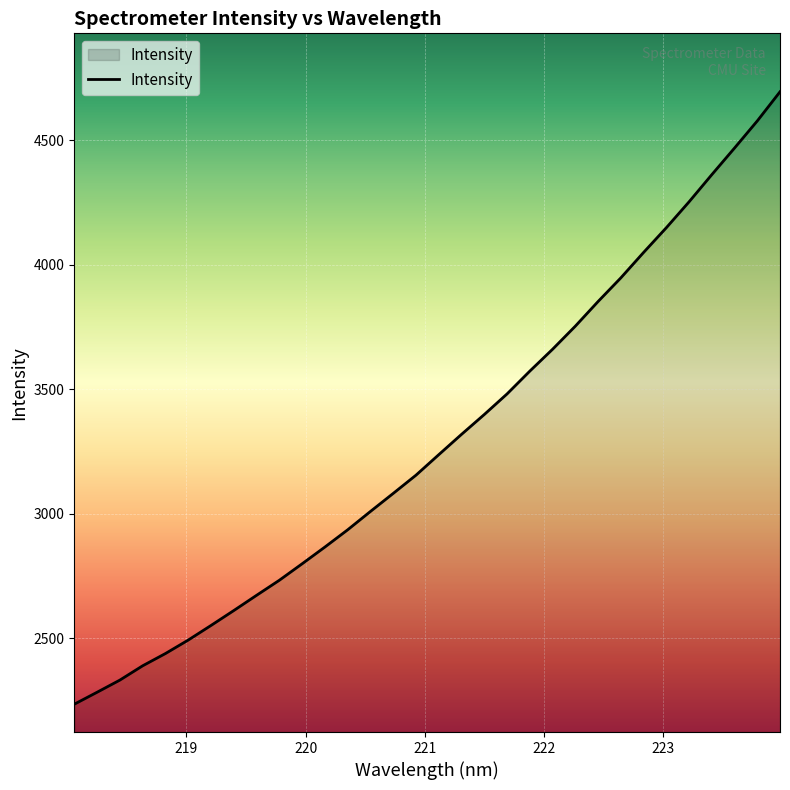

What is the minimum value shown in the chart?

2235.6